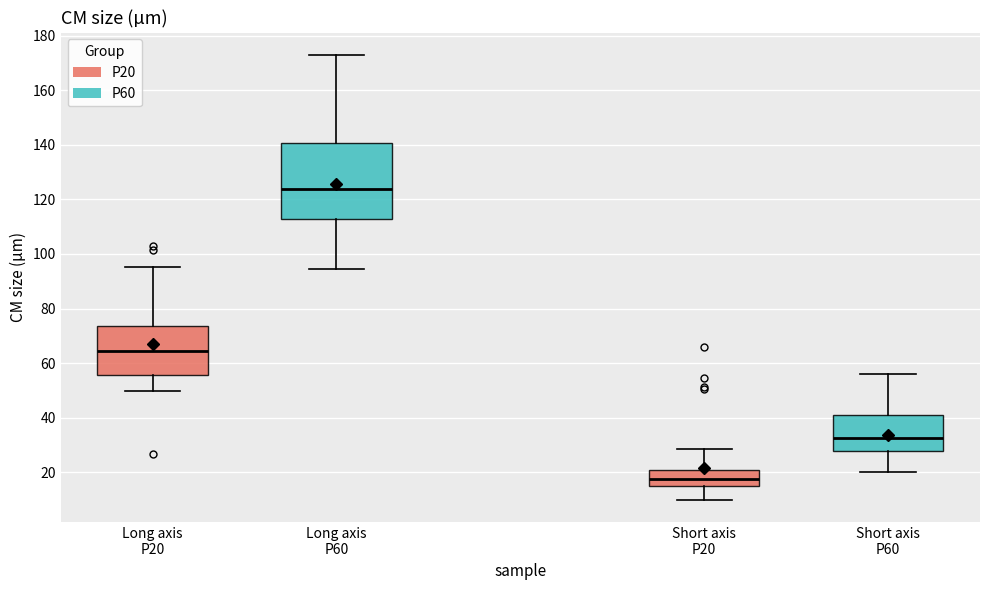

Where does the lower whisker of the box for Long axis P20 end on the y-axis? The values are not printed on the chart, so give them approximately, as read against the axis.

50